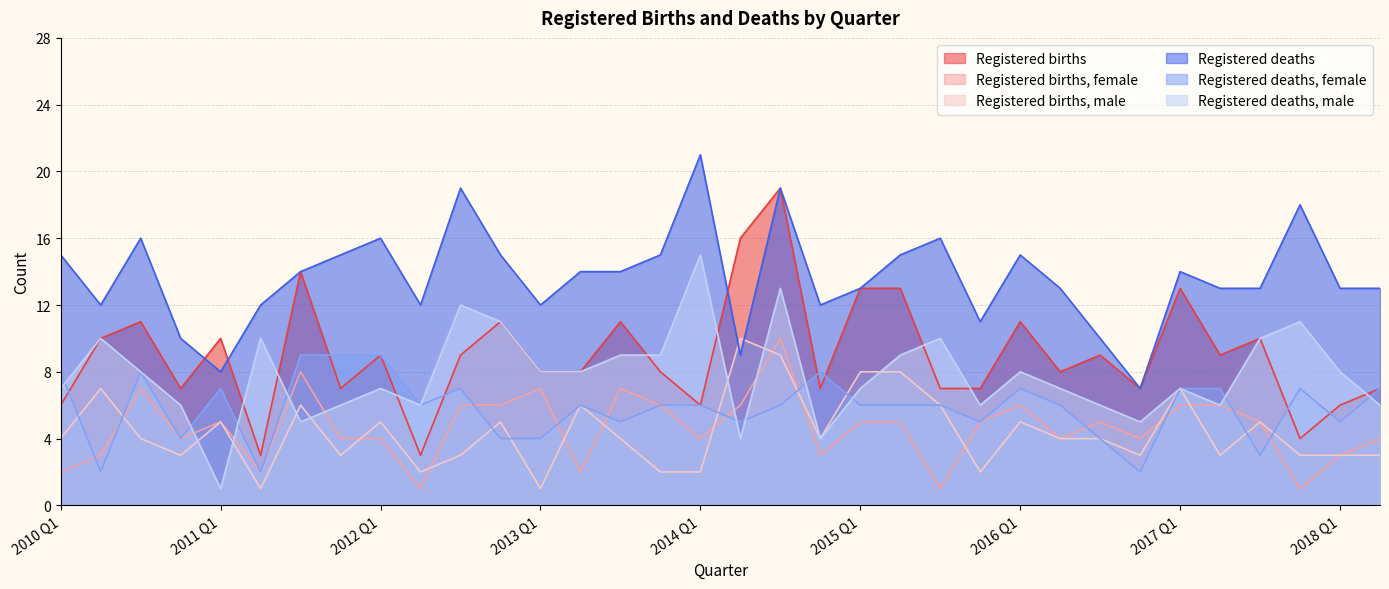

Rank the series at 2016 Q2 from highest to lowest value.

Registered deaths, Registered births, Registered deaths, male, Registered deaths, female, Registered births, female, Registered births, male